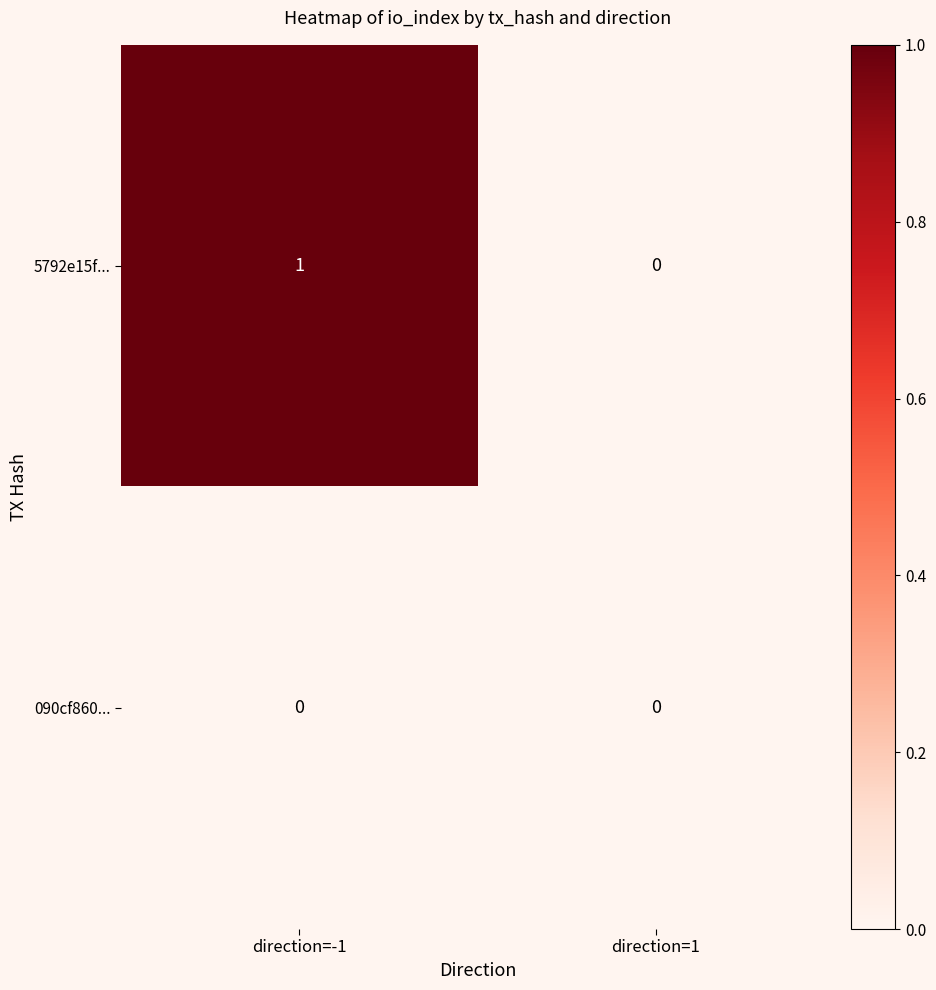

Which series has the largest total across all categories?

5792e15f...